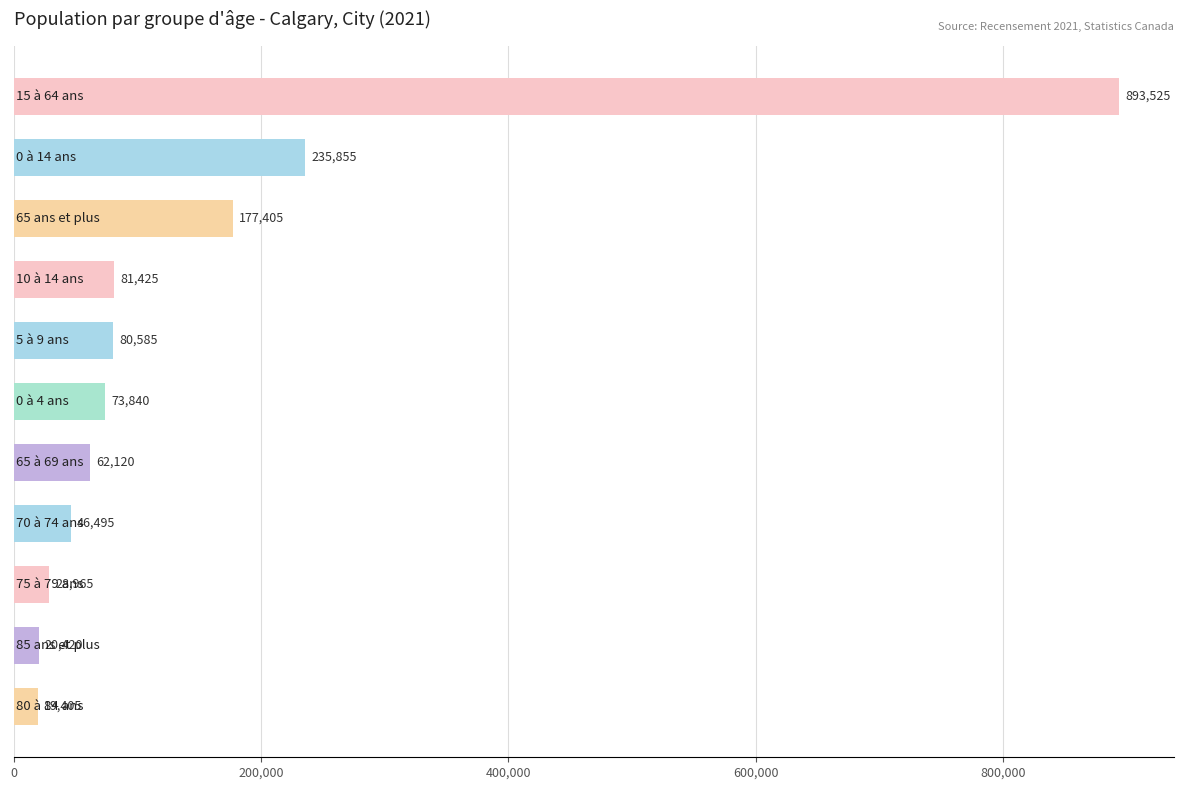

What is the difference between the maximum and minimum values?

874120